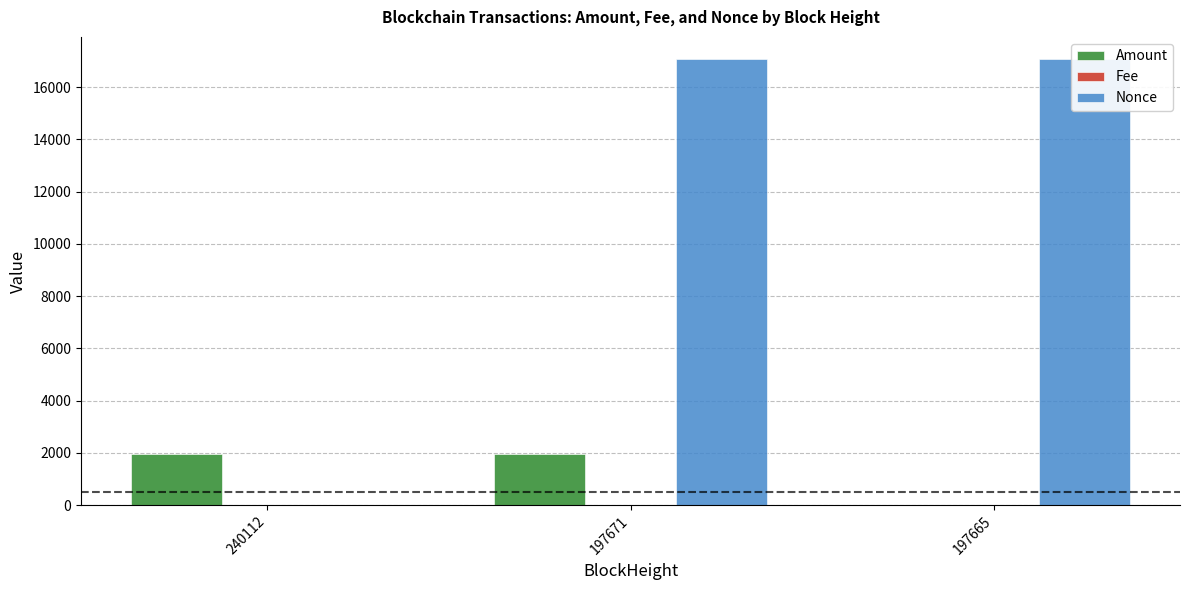

What is the sum of the Nonce values at 197671 and 240112?

17075.0